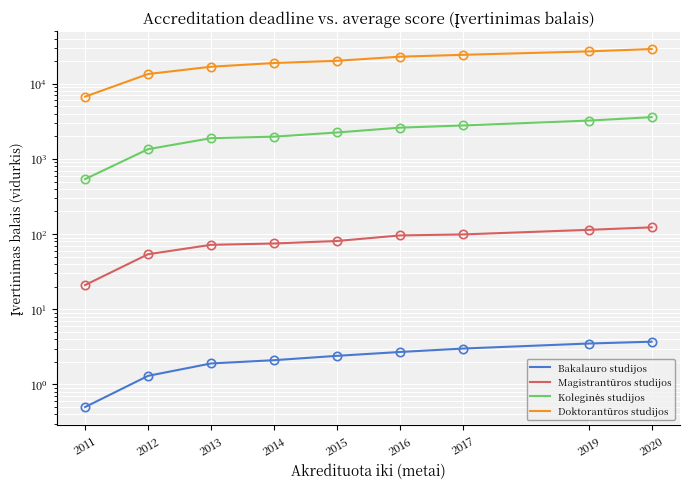

What is the smallest value displayed?

0.5